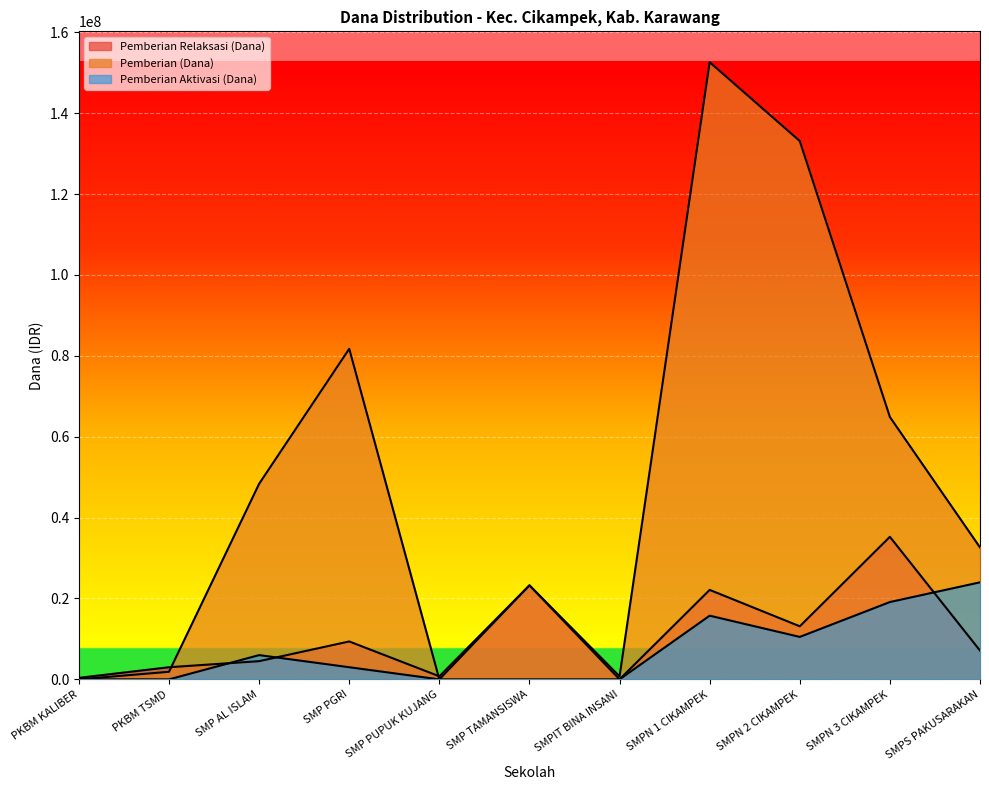

True or false: Pemberian (Dana) and Pemberian Aktivasi (Dana) cross at least once.

False